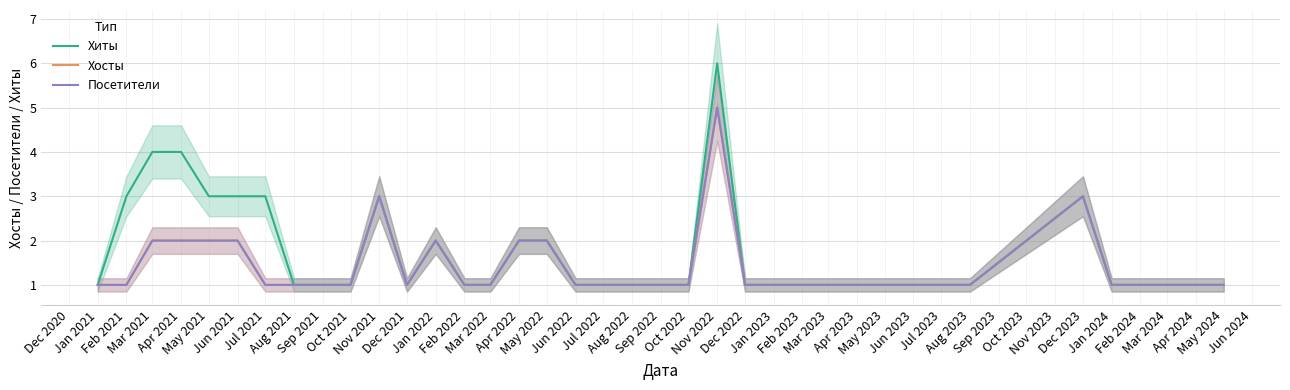

What is the greatest value displayed?

6